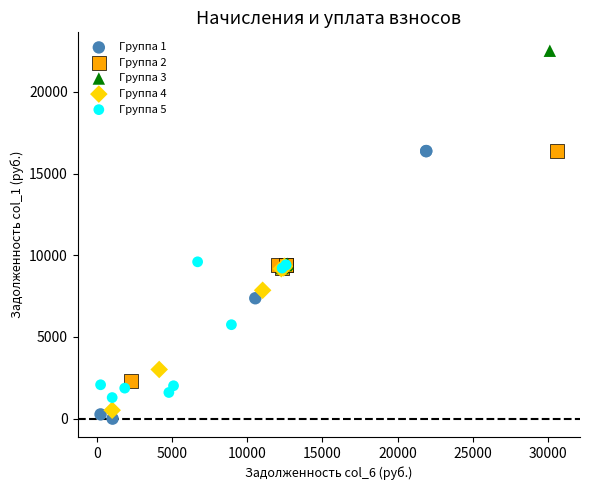

Which series reaches the maximum Y coordinate?

Группа 3